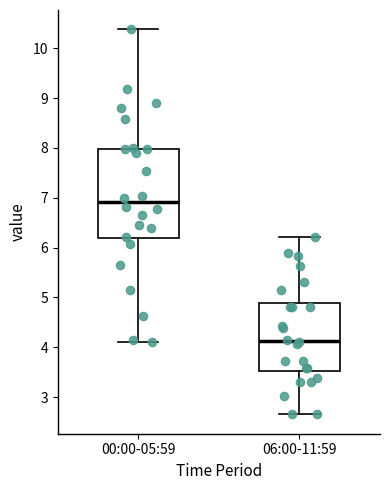

Which box's median line is the highest?

00:00-05:59